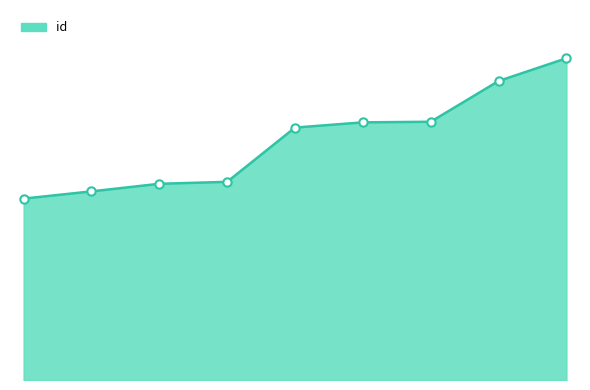

Does the chart display data point markers on the line(s)?

No